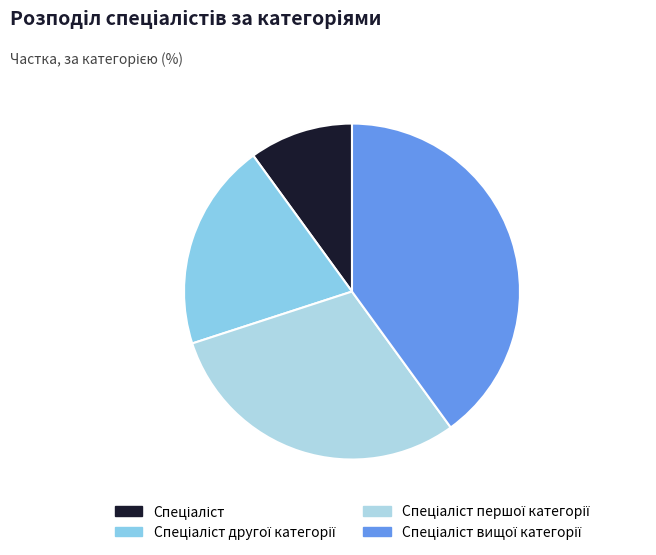

Is it true that Спеціаліст вищої категорії is 40% of the pie?

True